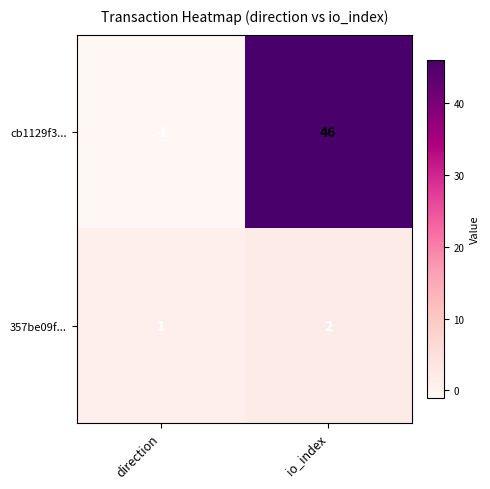

Reading left to right, transcribe all the data shown in this chart.

cb1129f3...: direction=-1	io_index=46
357be09f...: direction=1	io_index=2